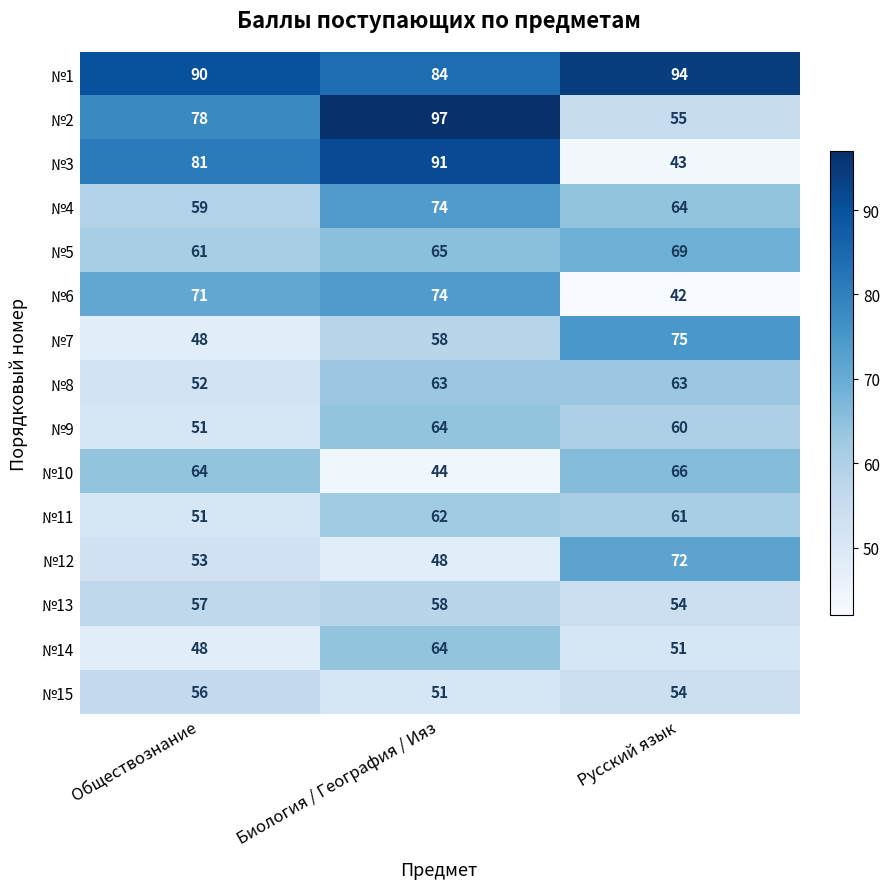

What is the difference between the maximum and minimum values in the №12 series?

24